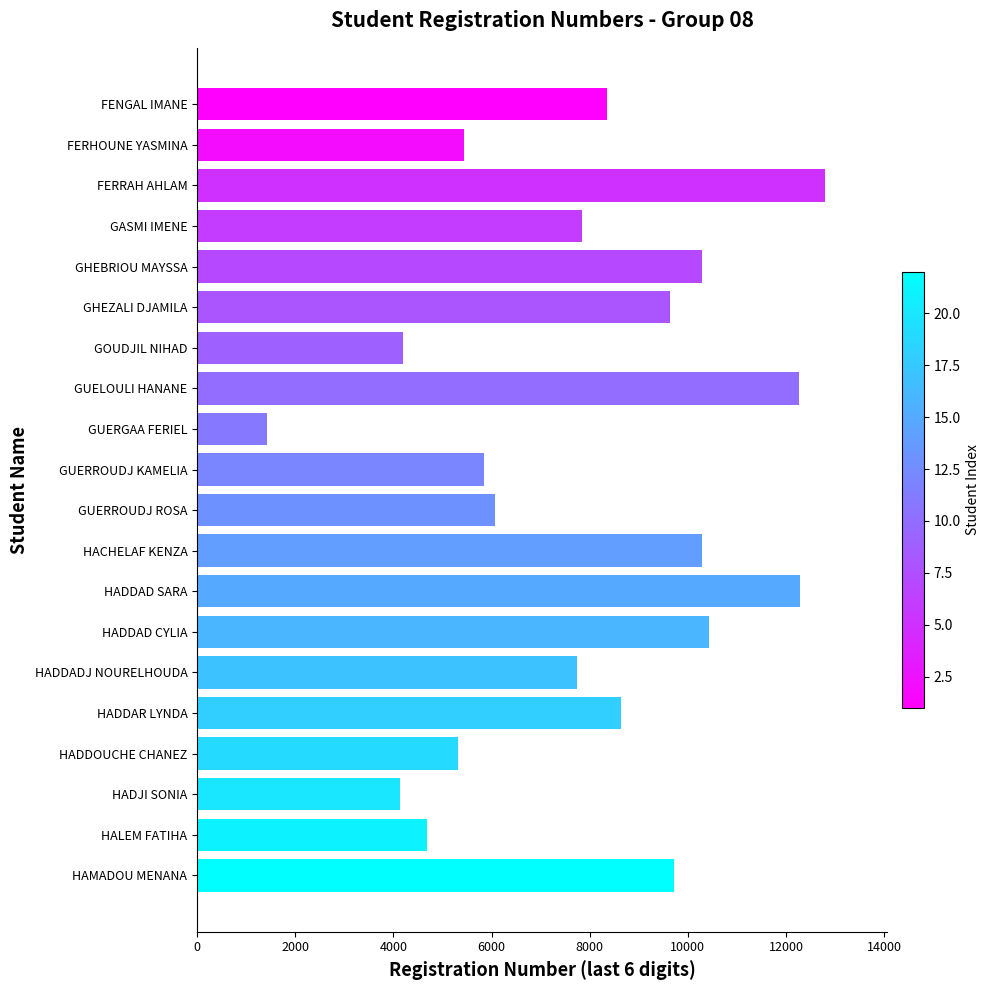

What is the approximate value at FENGAL IMANE, to the nearest 10?

8350